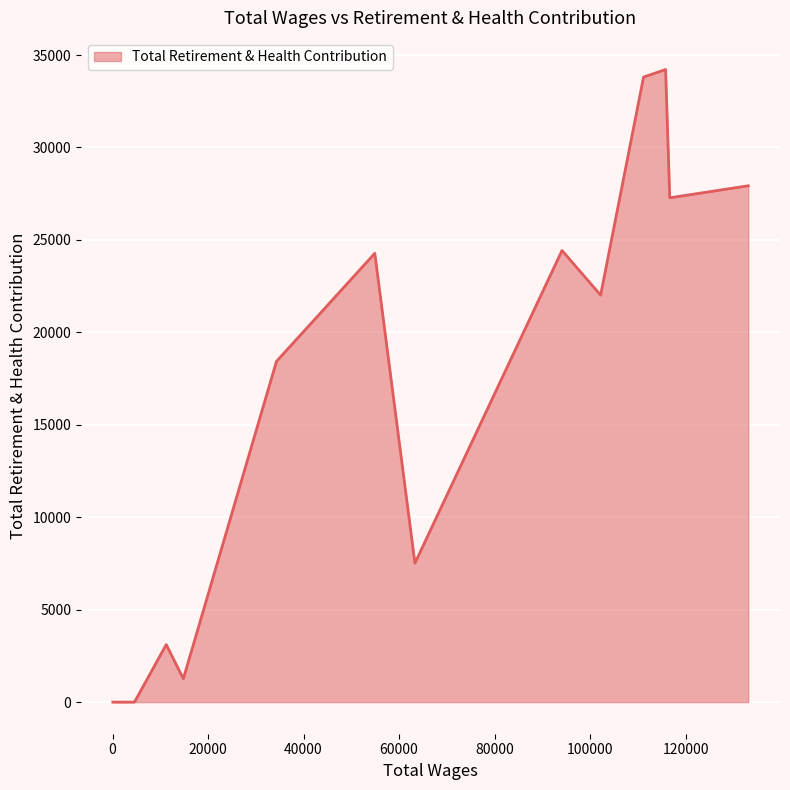

Count the number of values greater than 0.

11